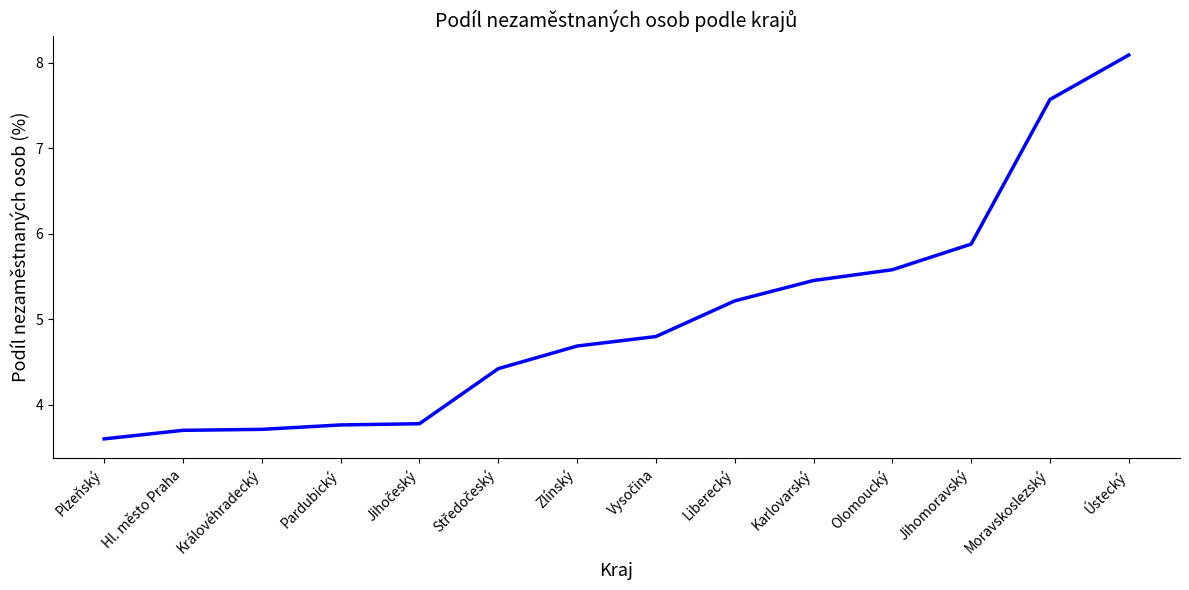

Count the number of values greater than 4.

9